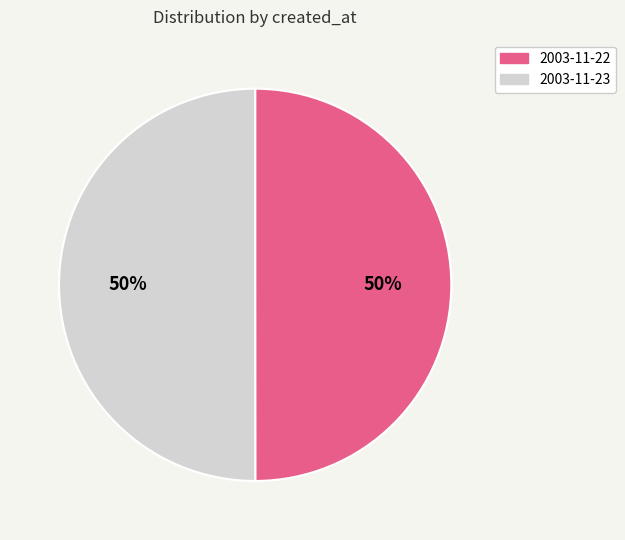

Is the sum of 2003-11-23 and 2003-11-22 greater than half?

Yes